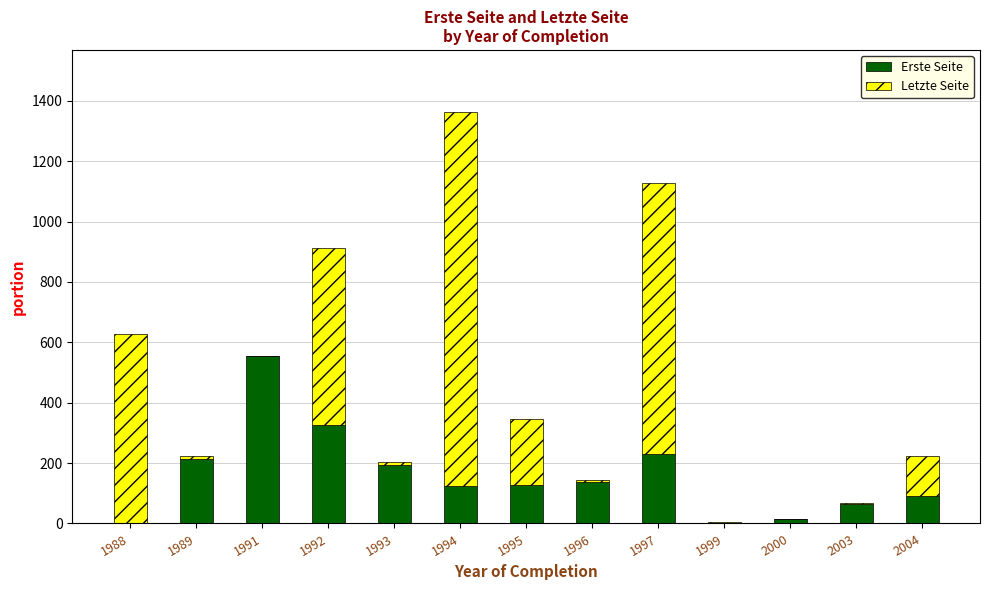

Which category has the highest value in the Erste Seite series?

1991